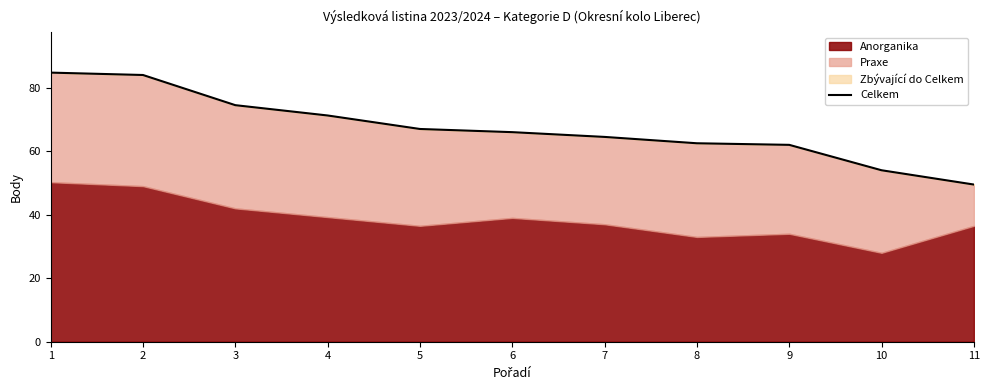

Reading left to right, what are all the values shown in this chart?

84.8	84.0	74.5	71.2	67.0	66.0	64.5	62.5	62.0	54.0	49.5